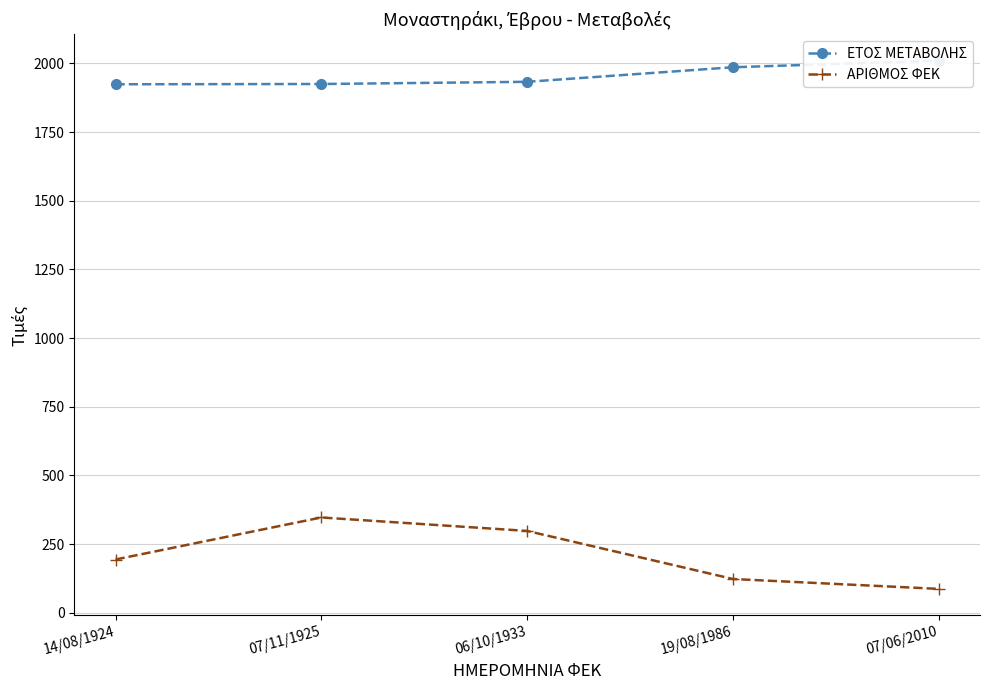

What is the sum of all ΑΡΙΘΜΟΣ ΦΕΚ values?

1049